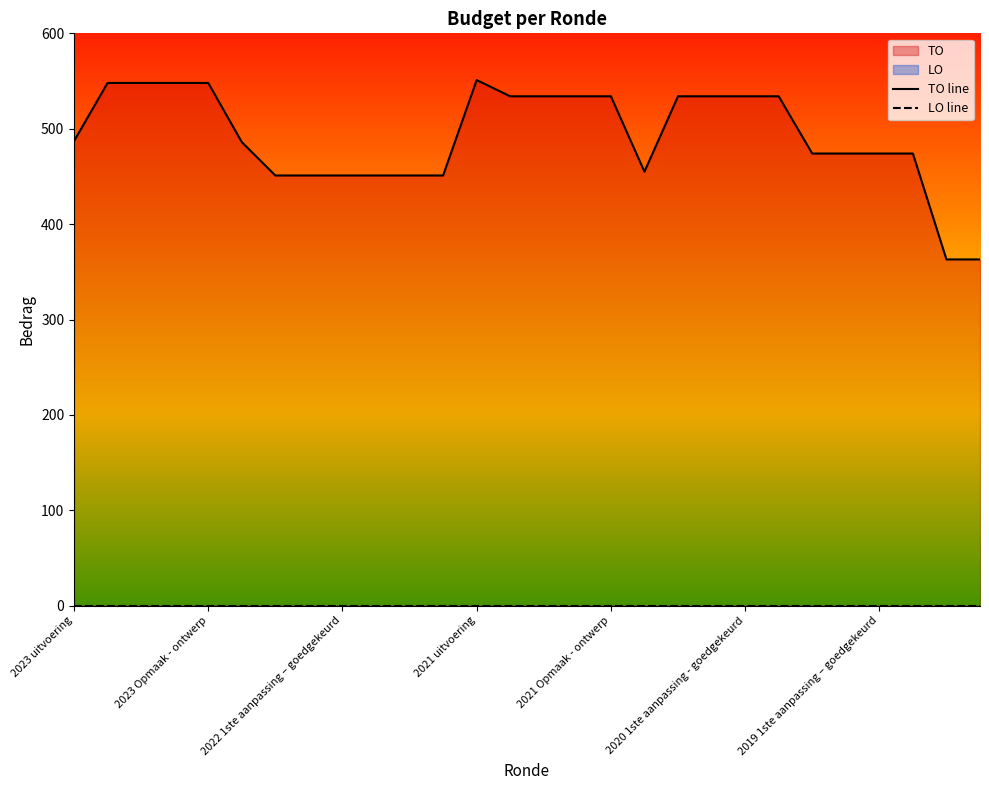

What is the label of the 8th point from the left?

2022 2de aanpassing – ontwerp